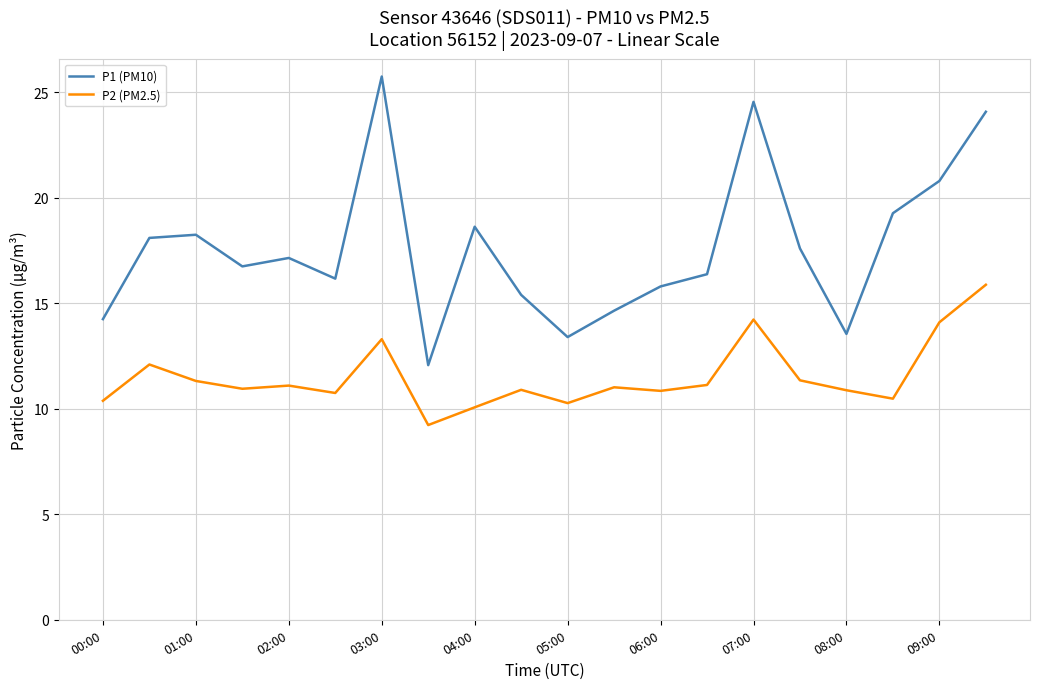

What is the maximum value for P1 (PM10)?

25.8